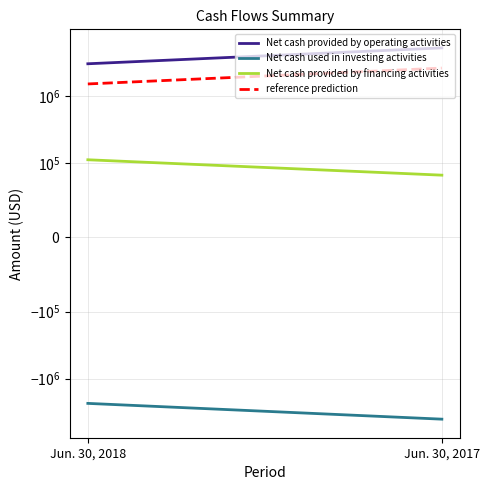

How many series are shown in this chart?

4